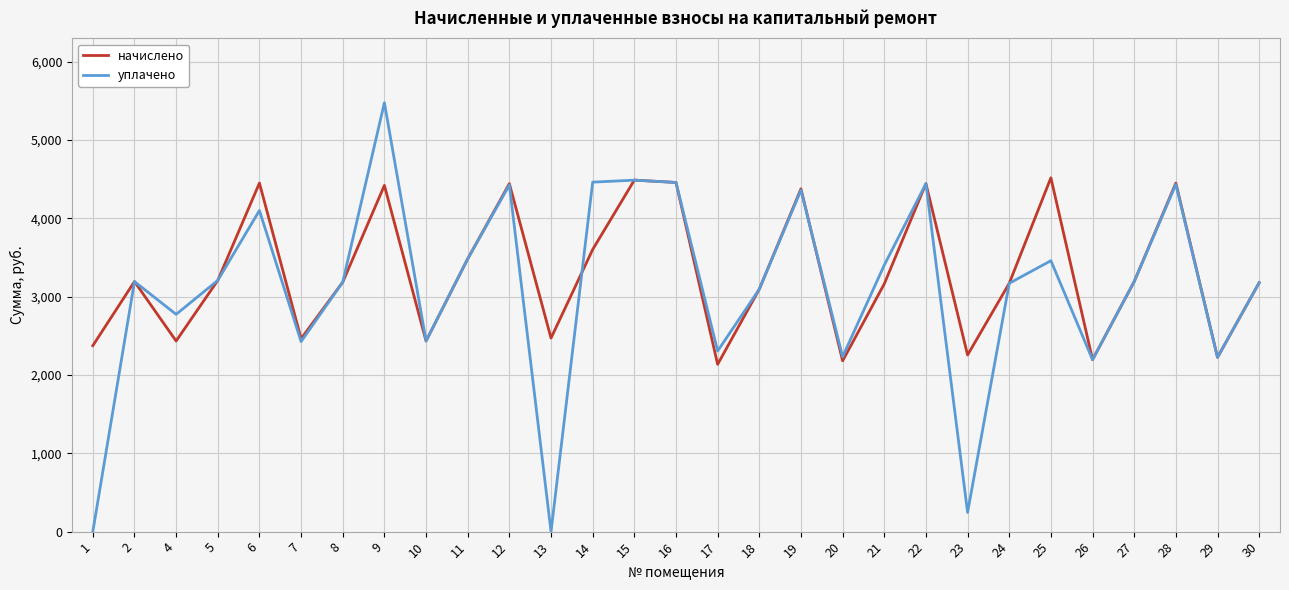

Rank the series by their maximum value, from lowest to highest.

начислено, уплачено